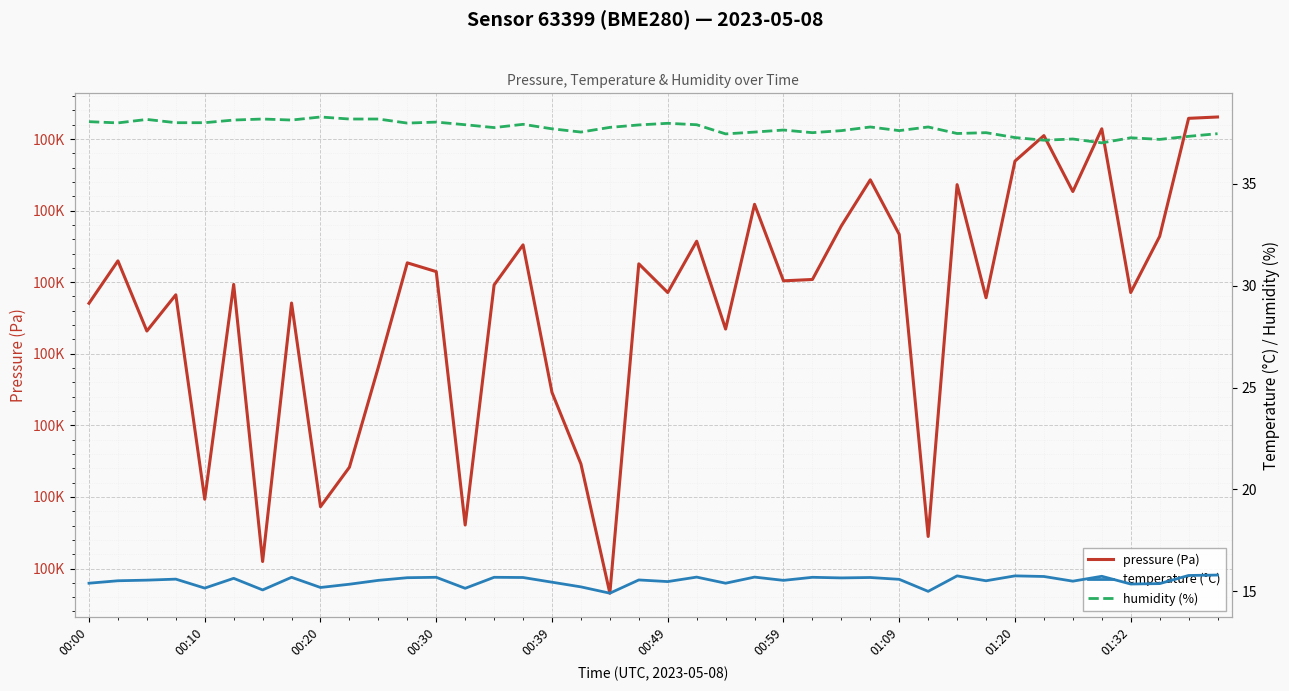

How many lines are shown in the chart?

3